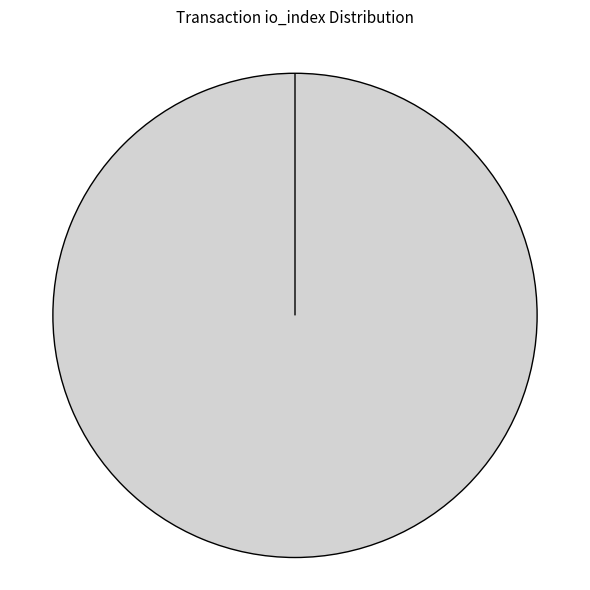

What percentage is the Vote (io_index=1) slice, to the nearest percent?

100%